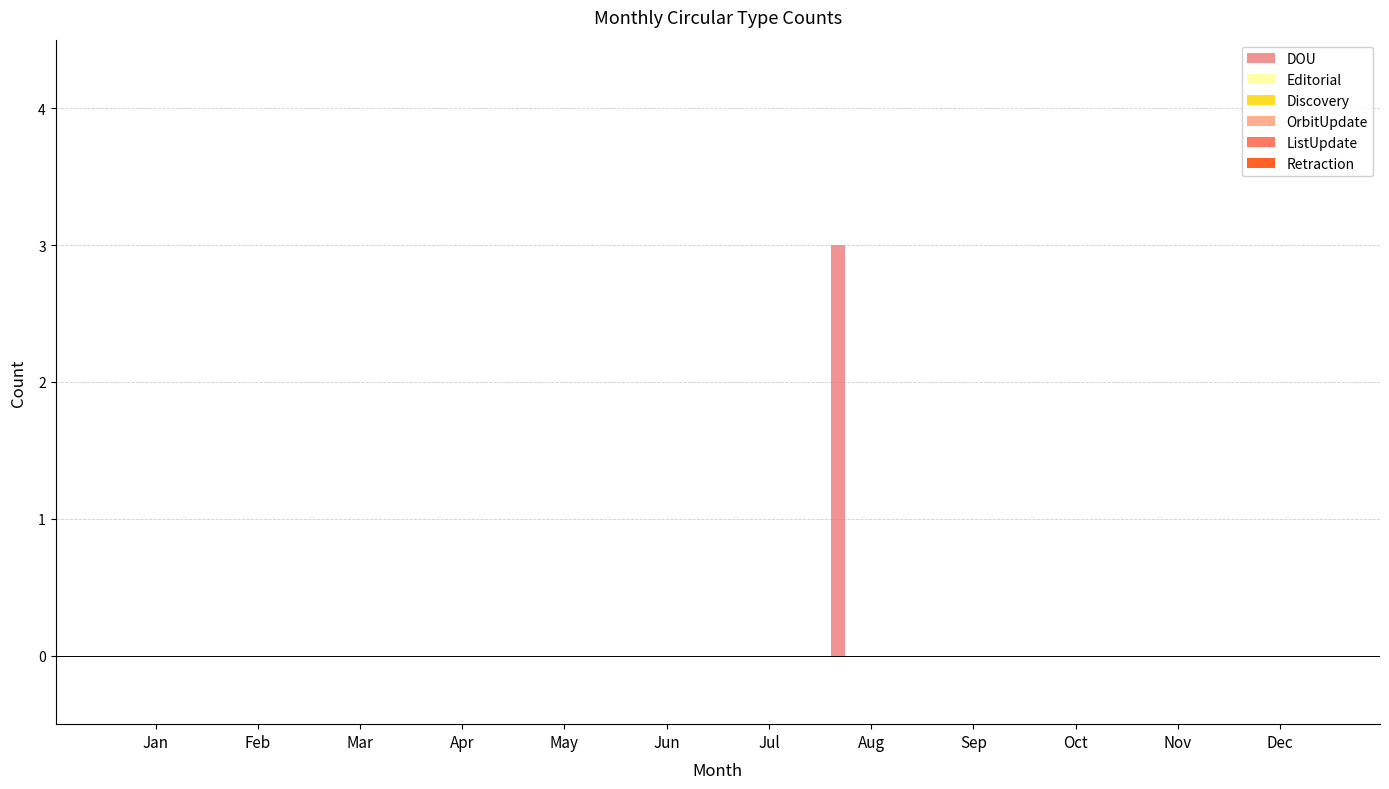

Are the bars horizontal?

No